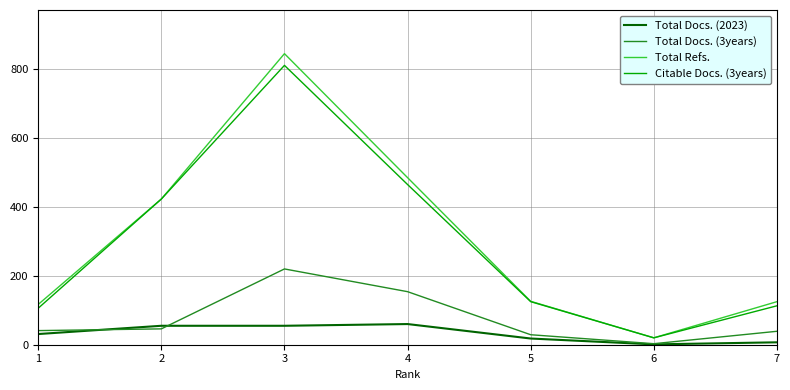

Which series has the largest range (max minus min)?

Total Refs.